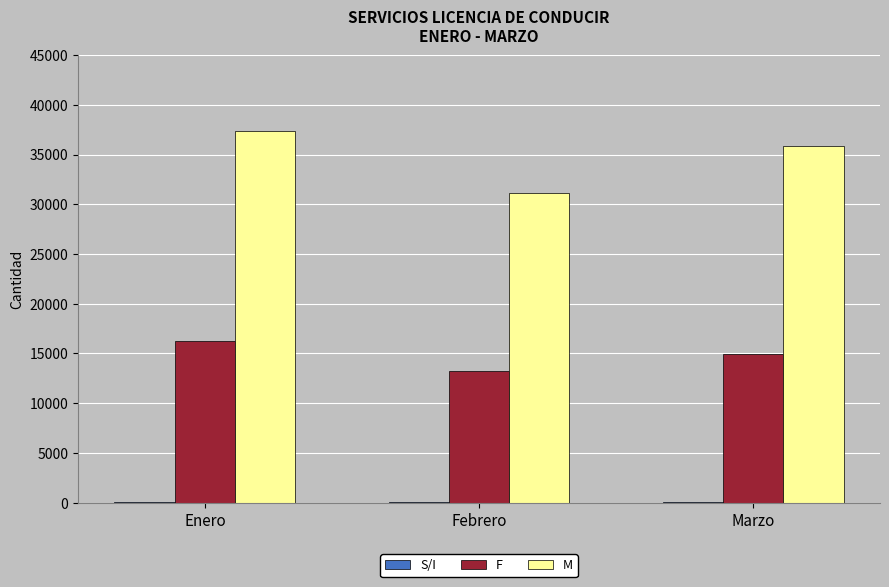

What is the sum of all F values?

44426